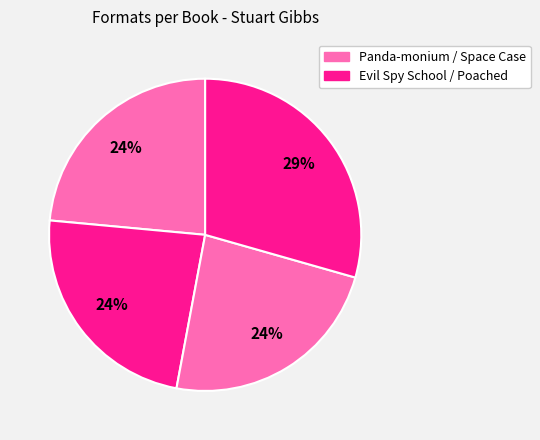

Count the number of slices in the pie.

4